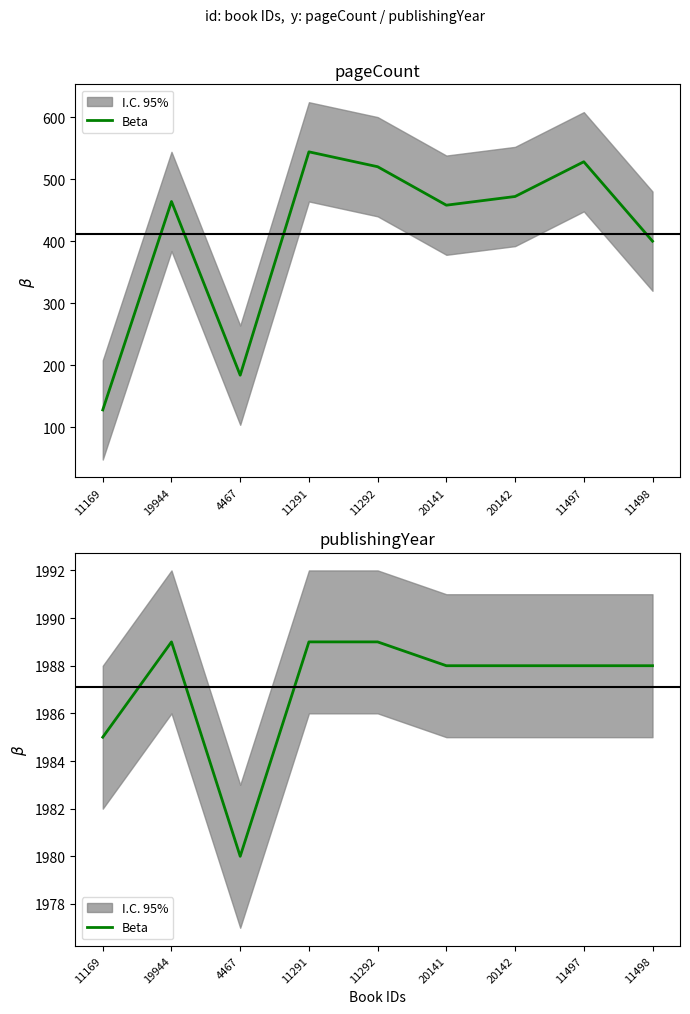

How many interior local valleys (lower than both neighbors) does the data have?

1